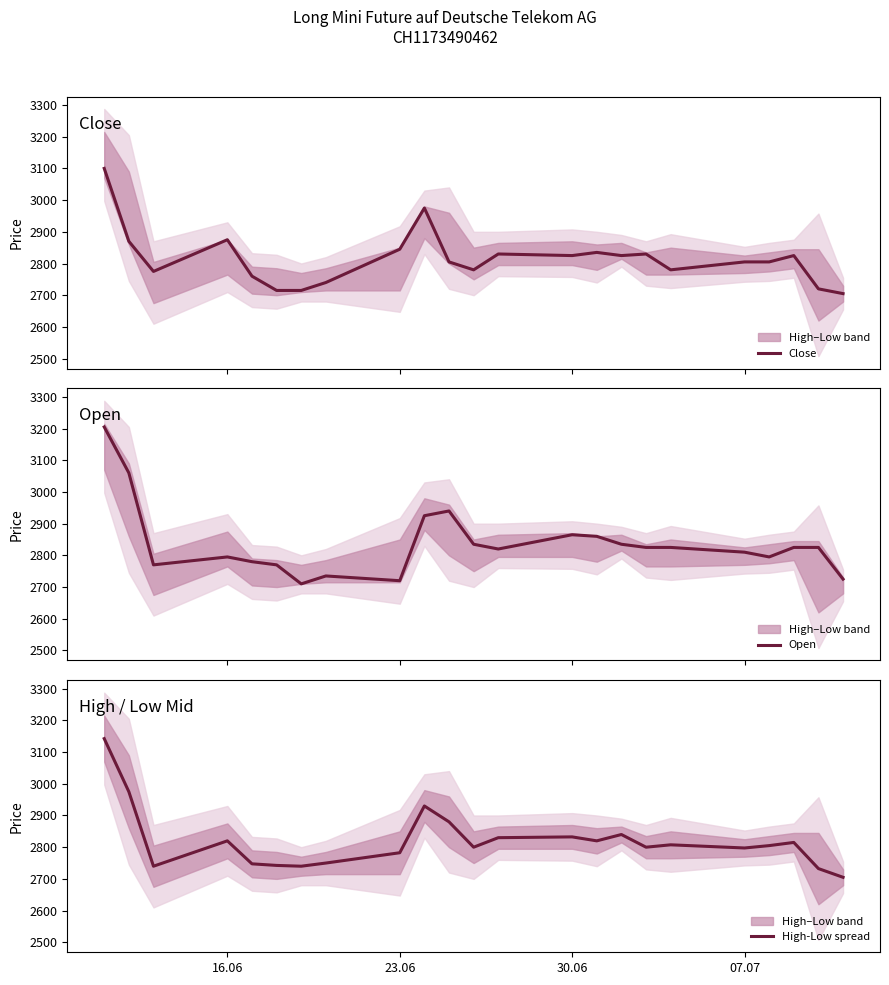

What is the lowest value of the Open series?

2710